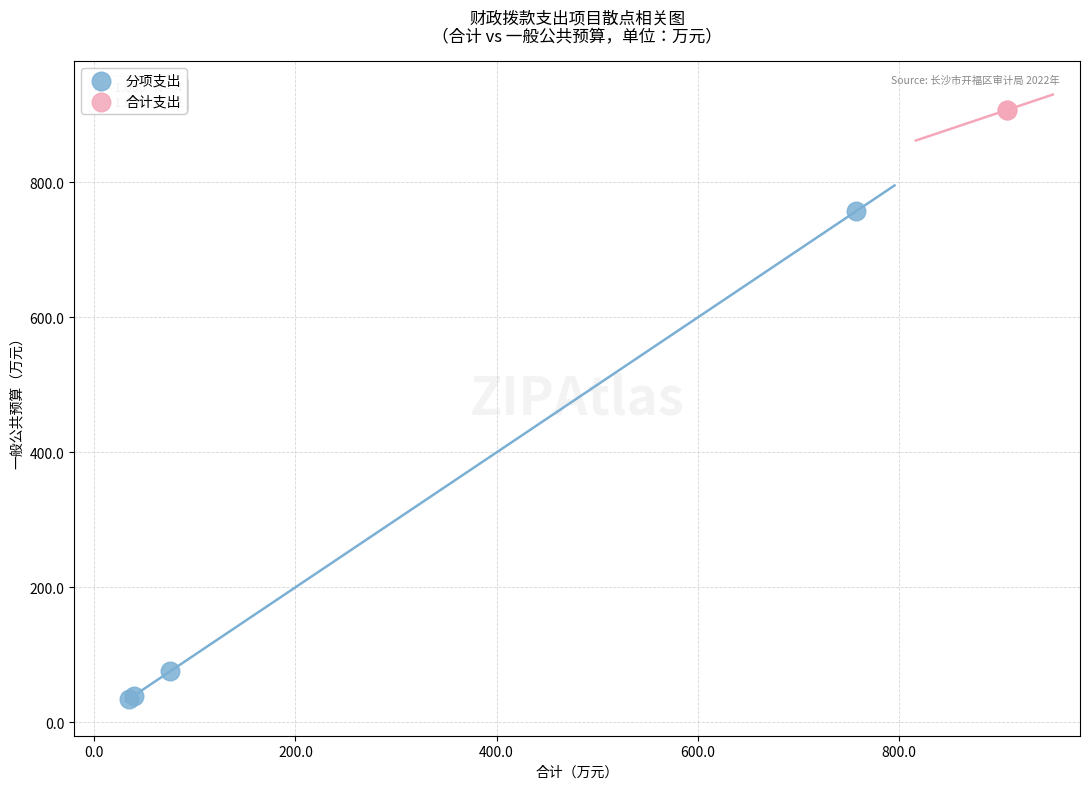

What are all the series names shown in the legend?

分项支出, 合计支出